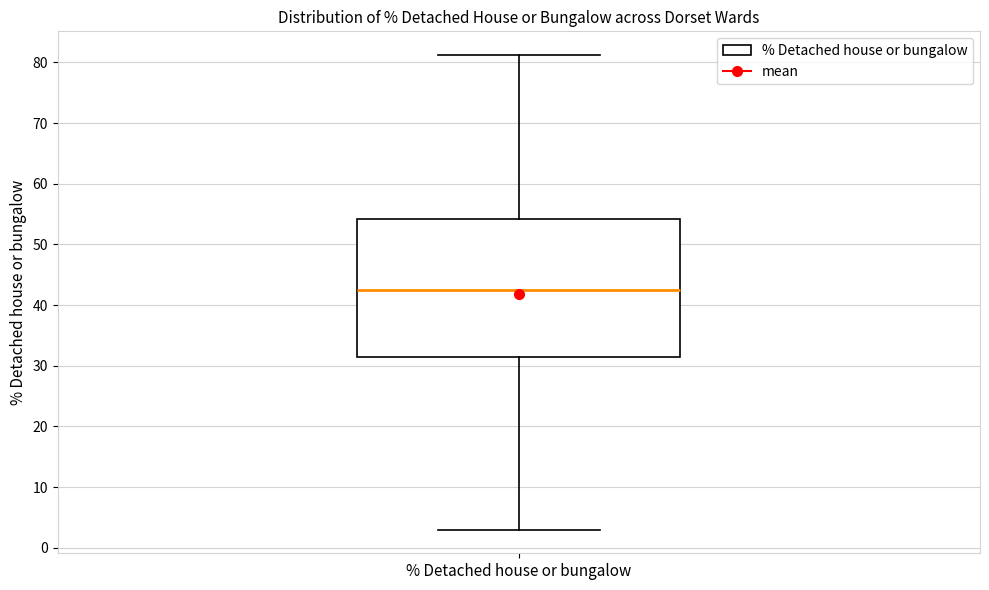

Transcribe this box plot: give where the median line is, the range the box spans, and where the two whiskers end, as read against the y-axis. The values are not printed on the chart, so give them approximately, as read against the axis.

median 43, box 31 to 54, whiskers 3 to 81